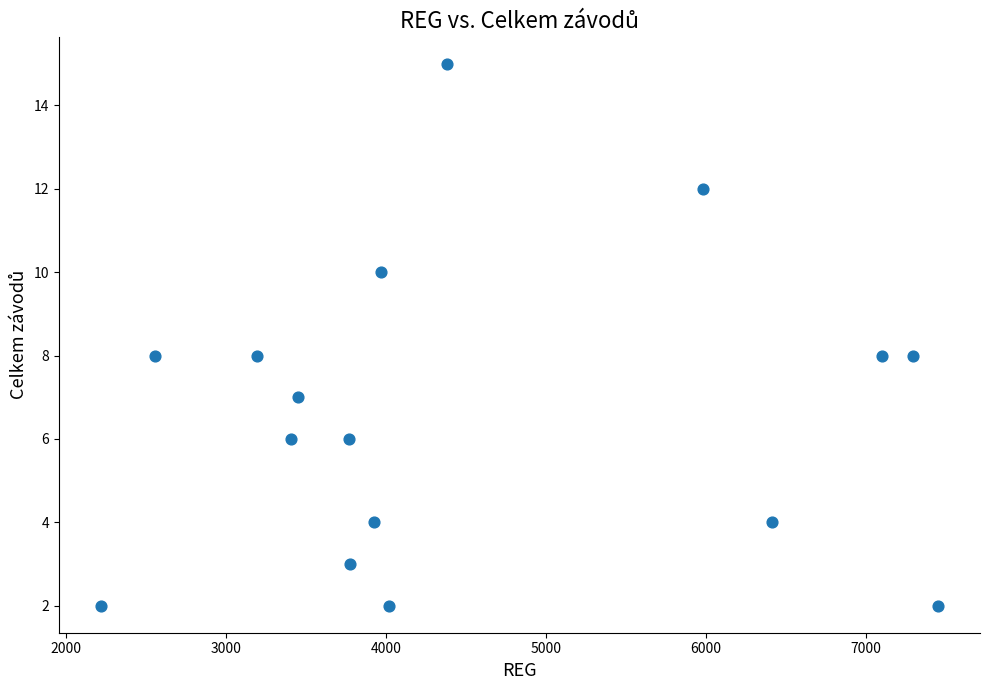

What is the range of Y values (max minus min)?

13